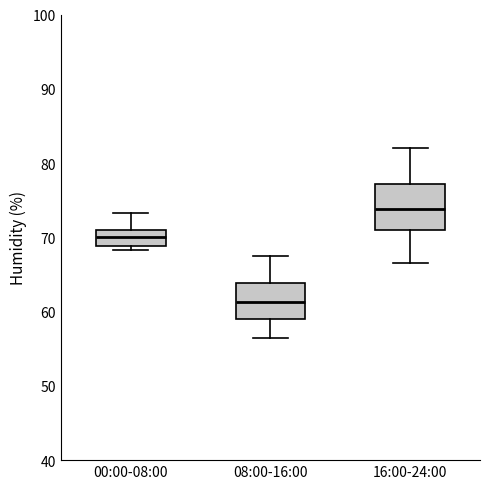

Reading left to right, transcribe this box plot: for each box, give where its median line is, the range the box spans, and where its two whiskers end, as read against the y-axis. The values are not printed on the chart, so give them approximately, as read against the axis.

00:00-08:00: median 70, box 69 to 71, whiskers 68 to 73
08:00-16:00: median 61, box 59 to 64, whiskers 57 to 68
16:00-24:00: median 74, box 71 to 77, whiskers 67 to 82